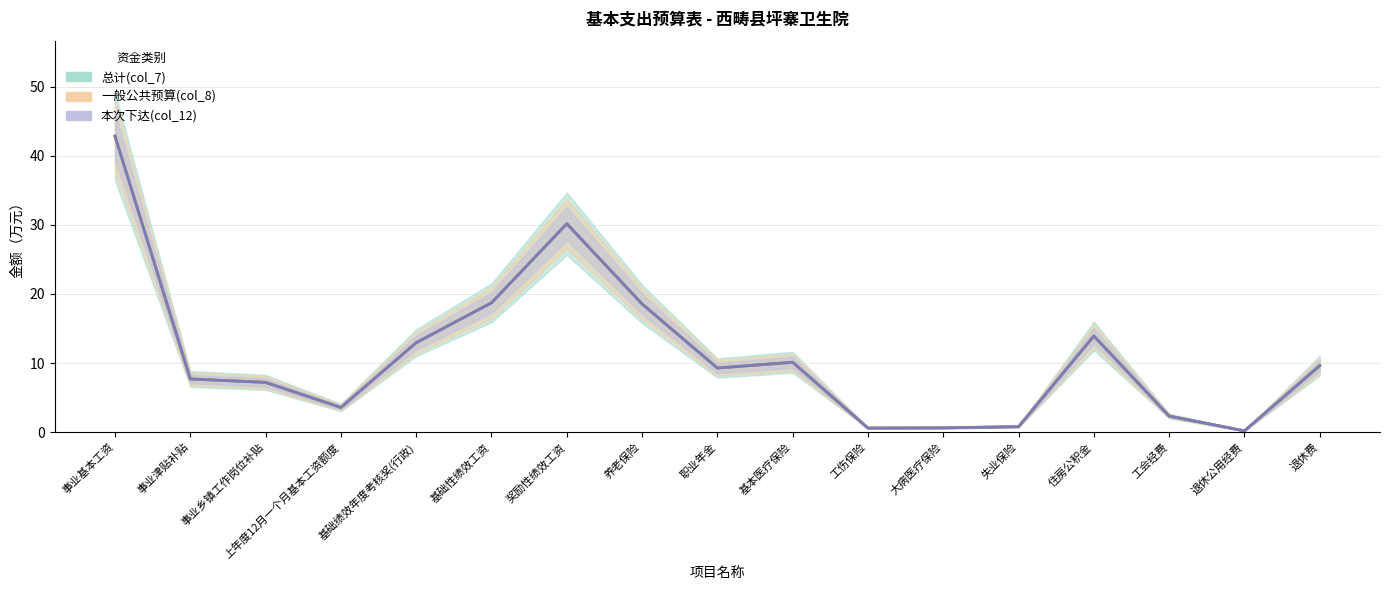

What are all the series names shown in the legend?

总计(col_7), 一般公共预算(col_8), 本次下达(col_12)